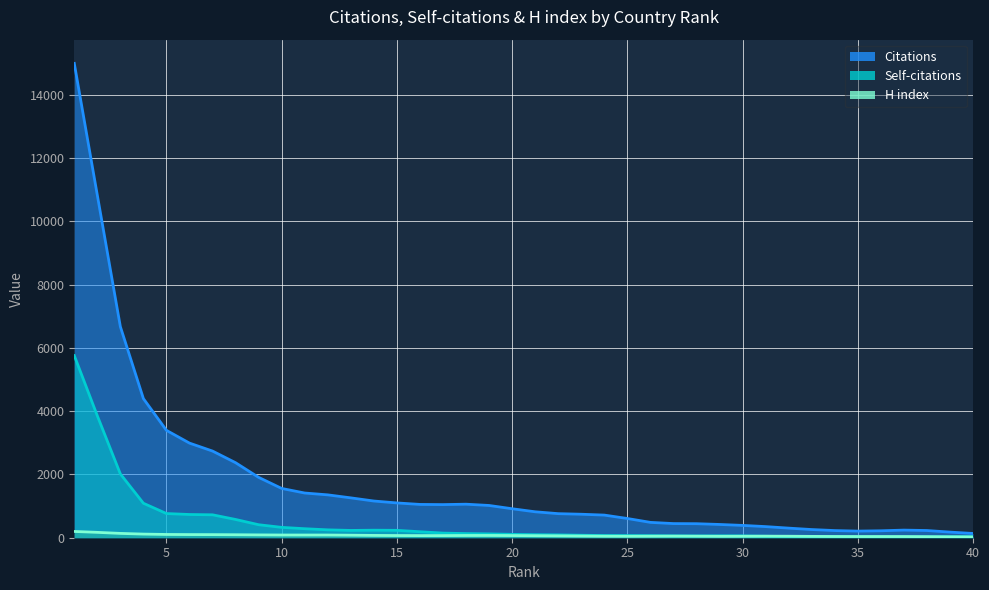

At which label does H index reach its peak?

1